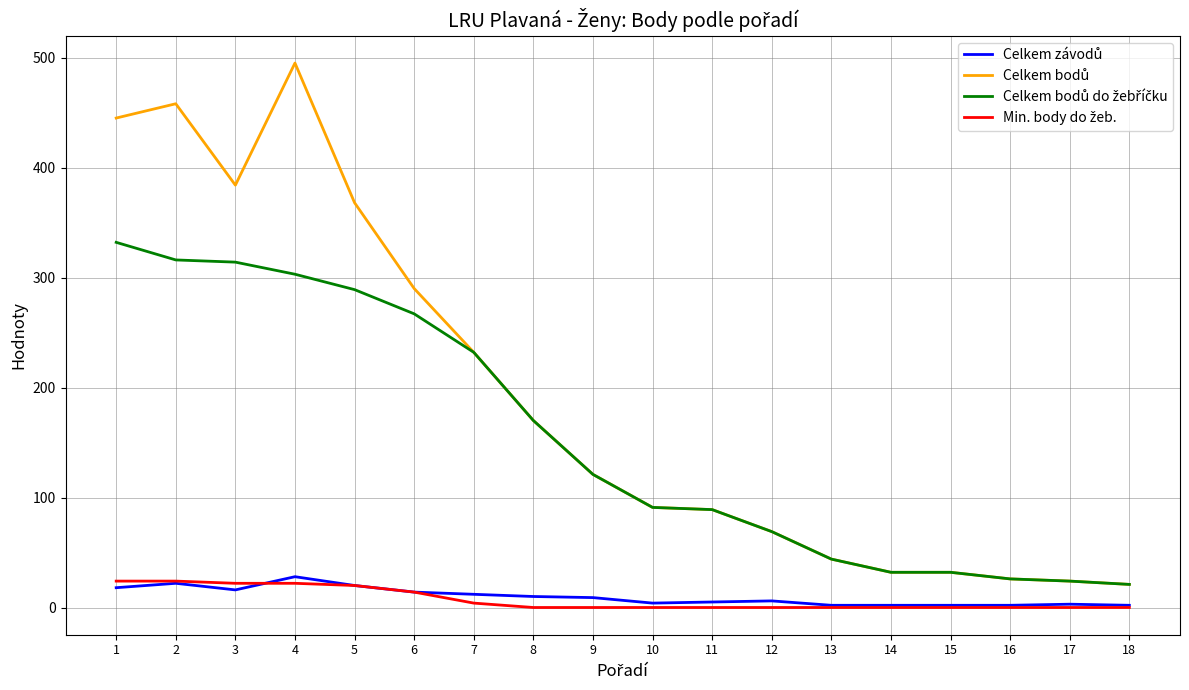

What is the maximum value shown in the chart?

495